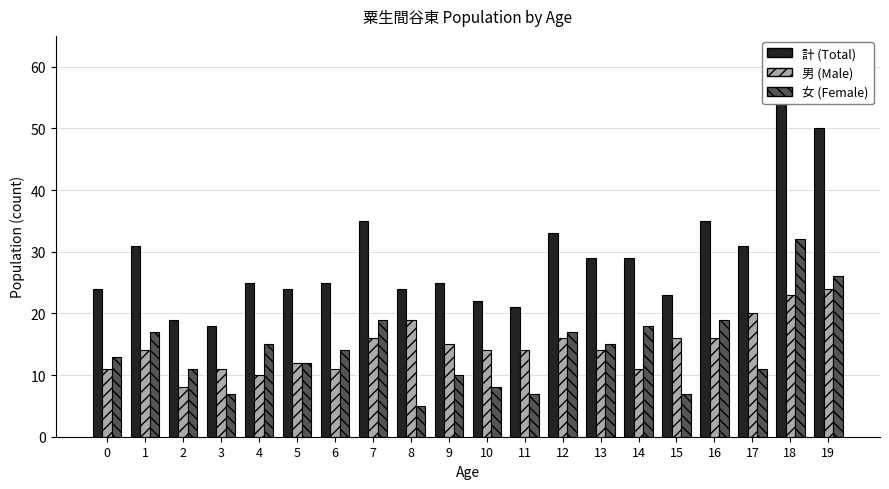

What value does the 計 (Total) series have at 13?

29